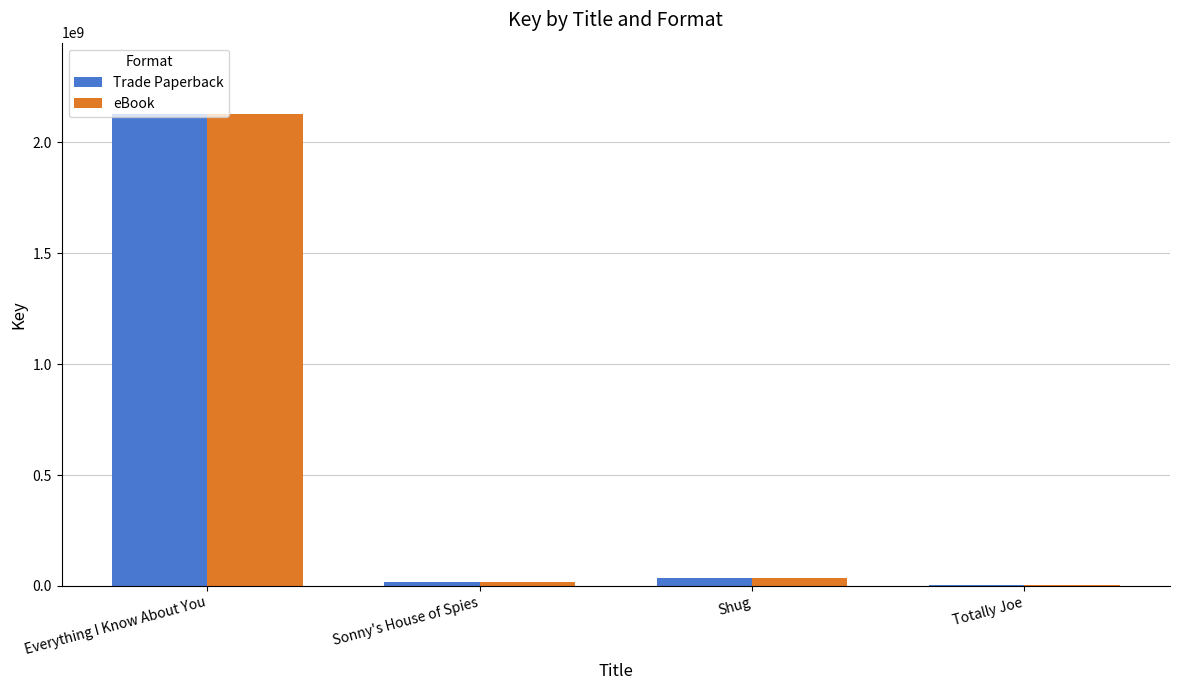

What is the sum of the eBook values at Totally Joe and Everything I Know About You?

2132054768